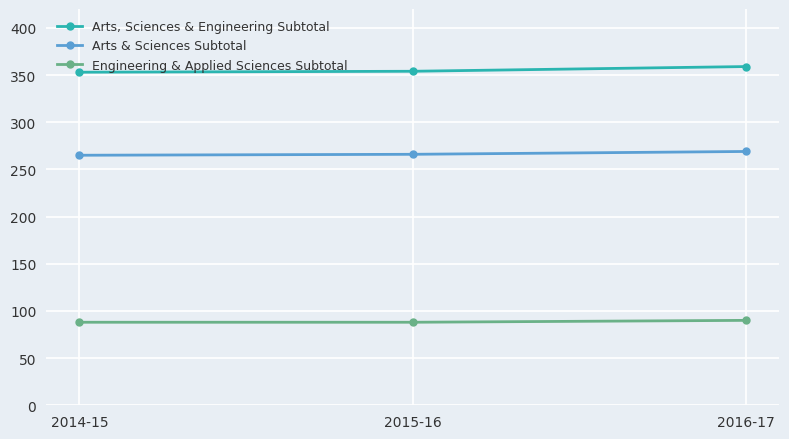

Is the value of Arts & Sciences Subtotal at 2016-17 greater than the value of Arts, Sciences & Engineering Subtotal at 2016-17?

No